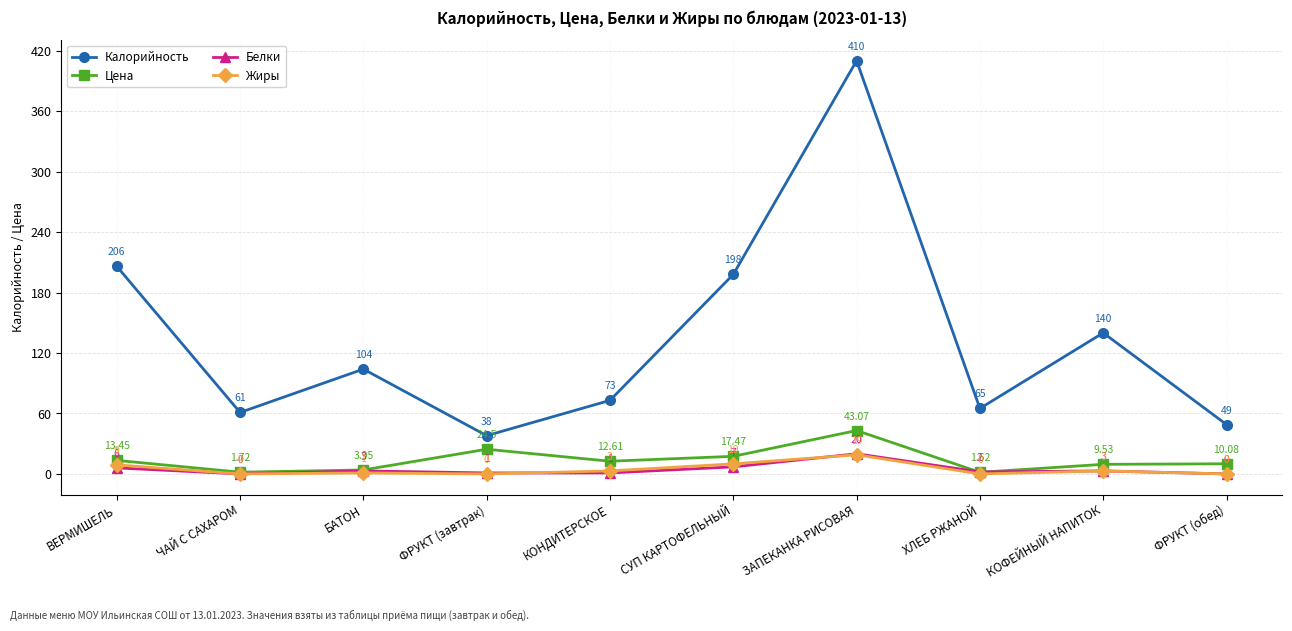

What are all the series names shown in the legend?

Калорийность, Цена, Белки, Жиры